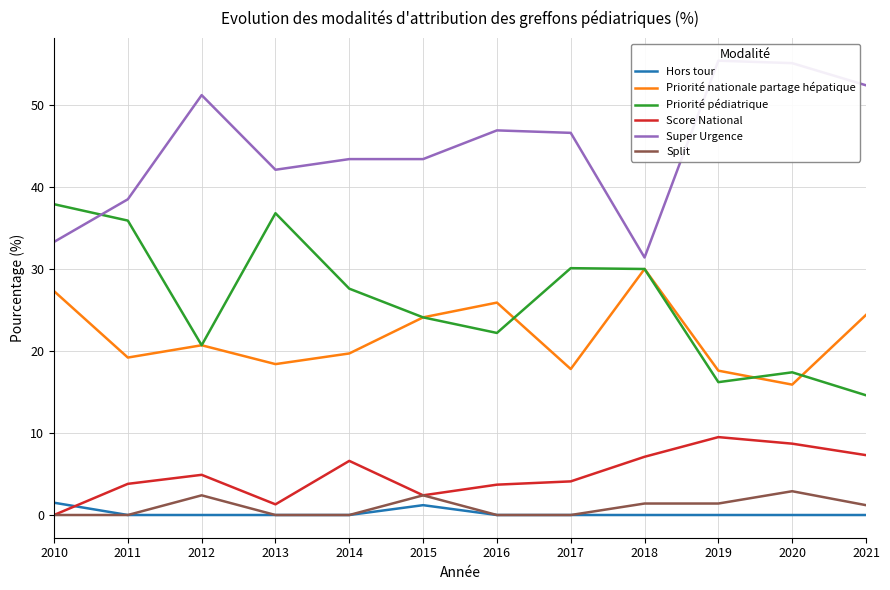

Where does the Priorité pédiatrique series first go above 27?

2010